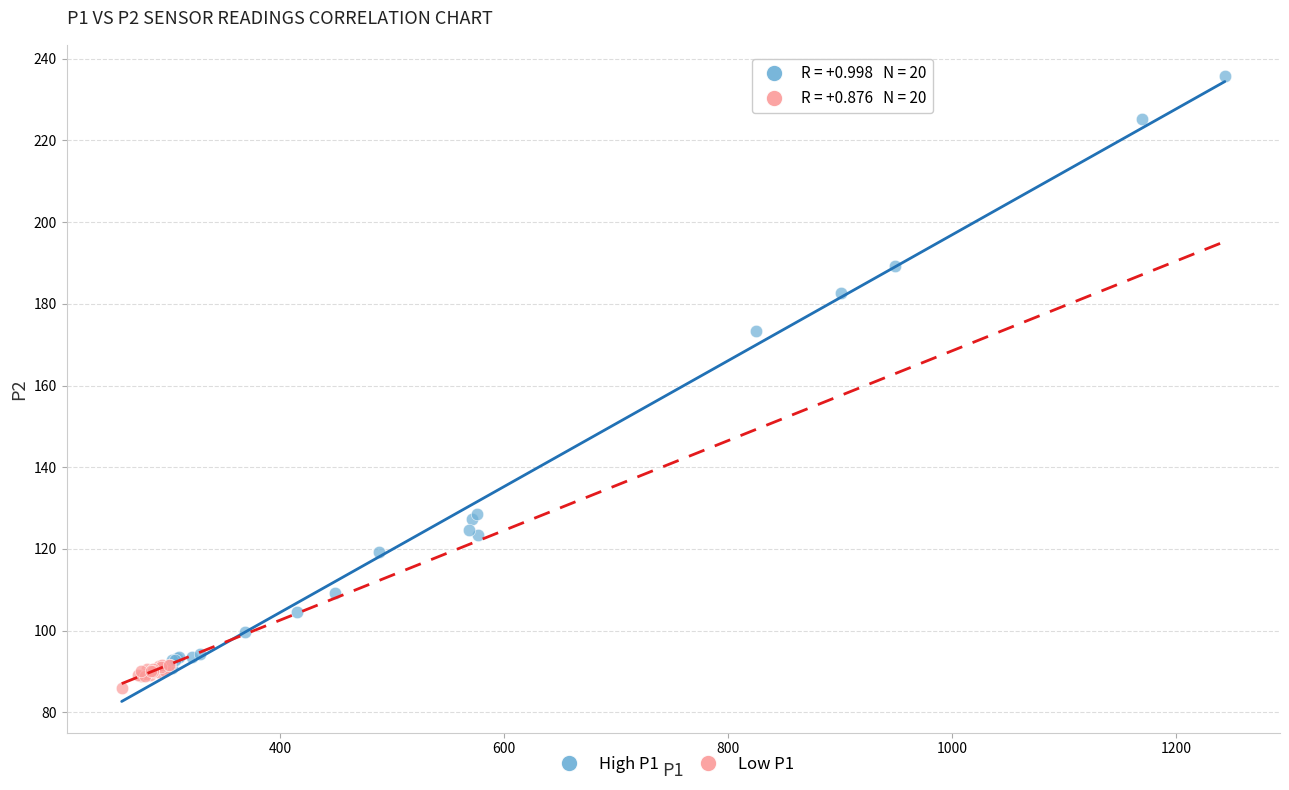

Which series has the widest spread of Y values?

High P1